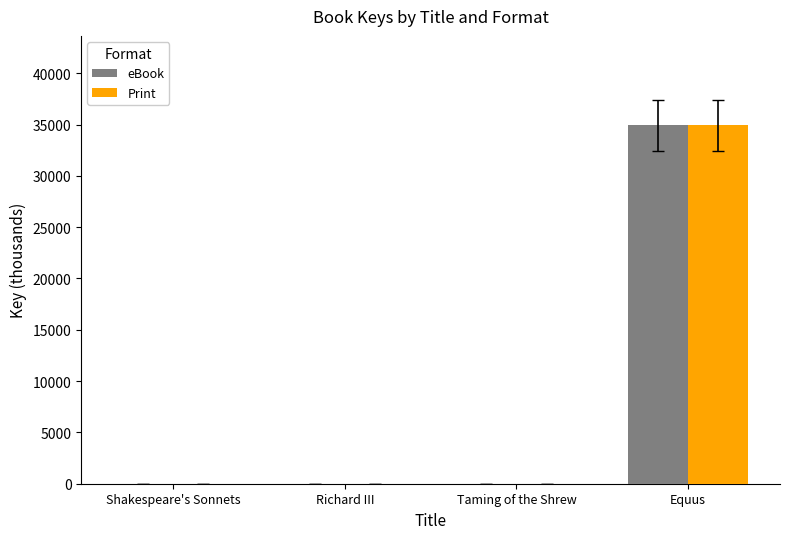

Which category has the highest value across all series?

Equus